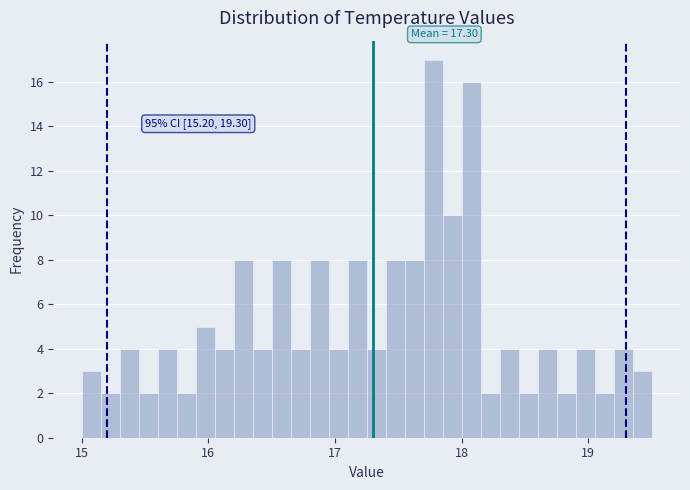

Around what value on the x-axis is the tallest bar? Give the approximate position of its centre, as read against the axis.

17.8